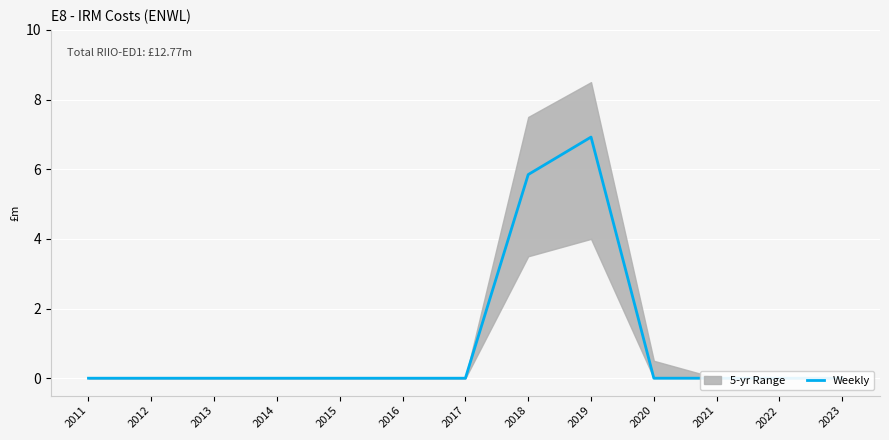

How many data points are above 0?

2